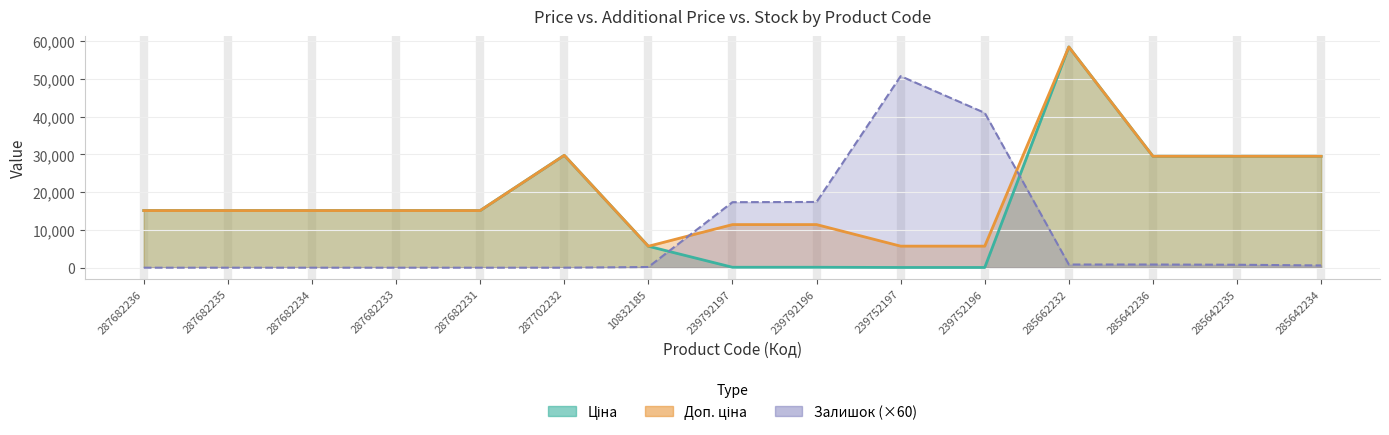

What position from the left is 10832185?

7